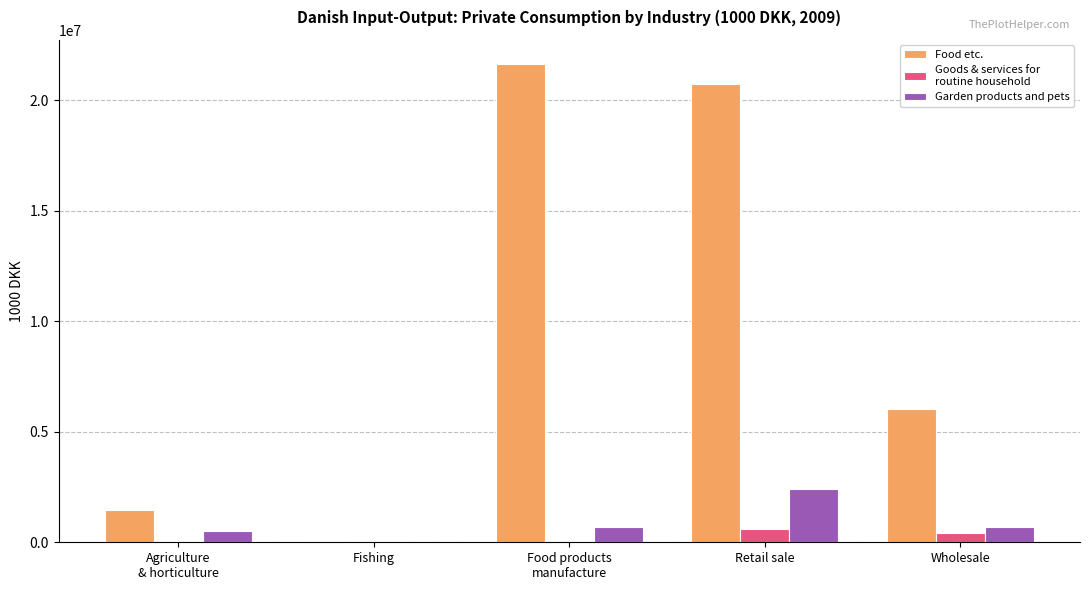

What is the maximum value shown in the chart?

21657906.3